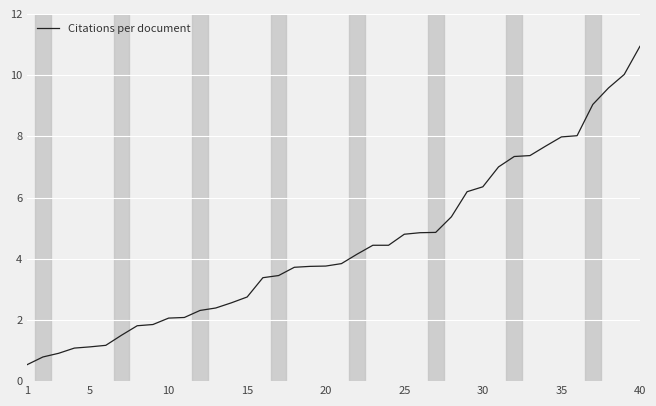

What is the smallest value displayed?

0.5